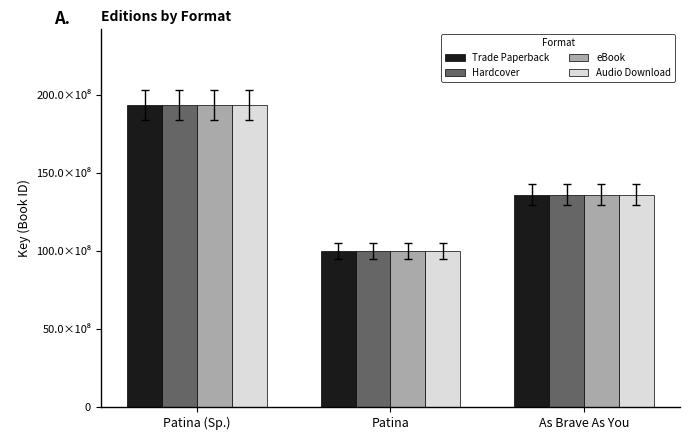

What are all the series names shown in the legend?

Trade Paperback, Hardcover, eBook, Audio Download